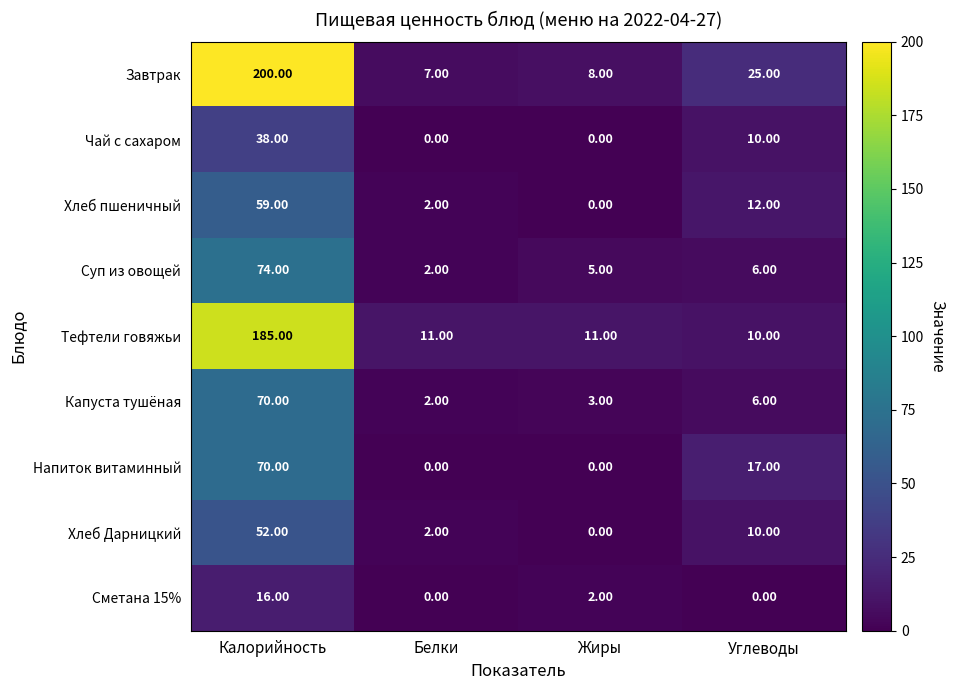

What is the spread (max minus min) of values at Белки?

11